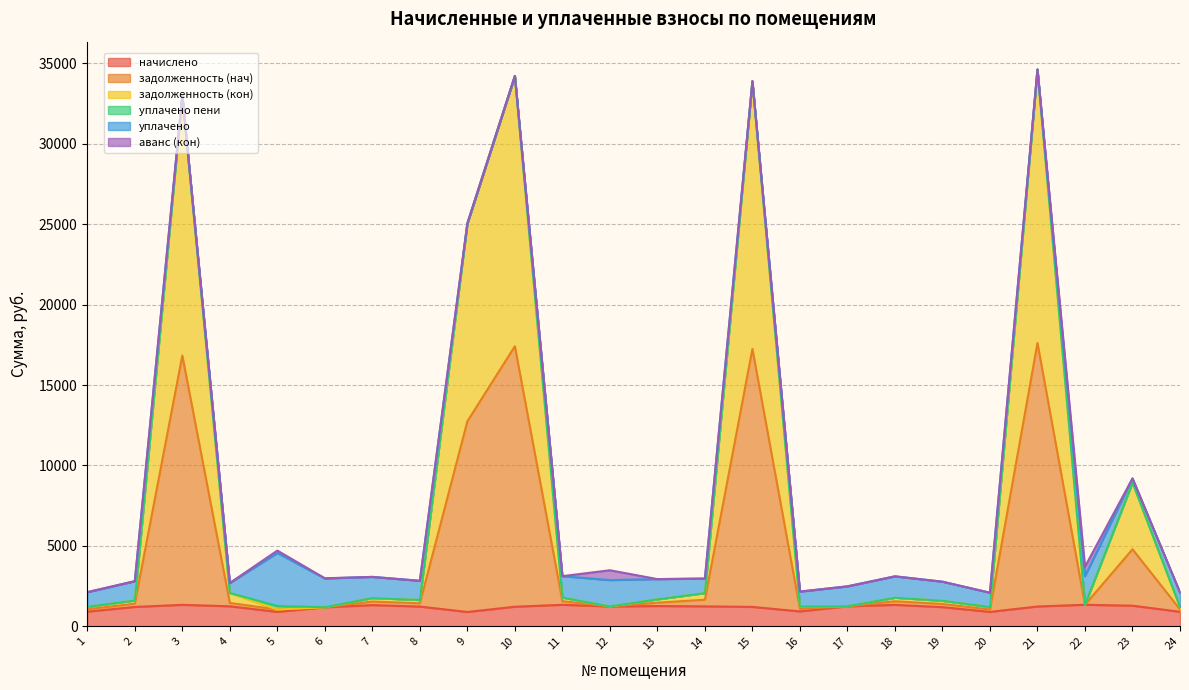

How many data points in задолженность (кон) are less than 1675?

12